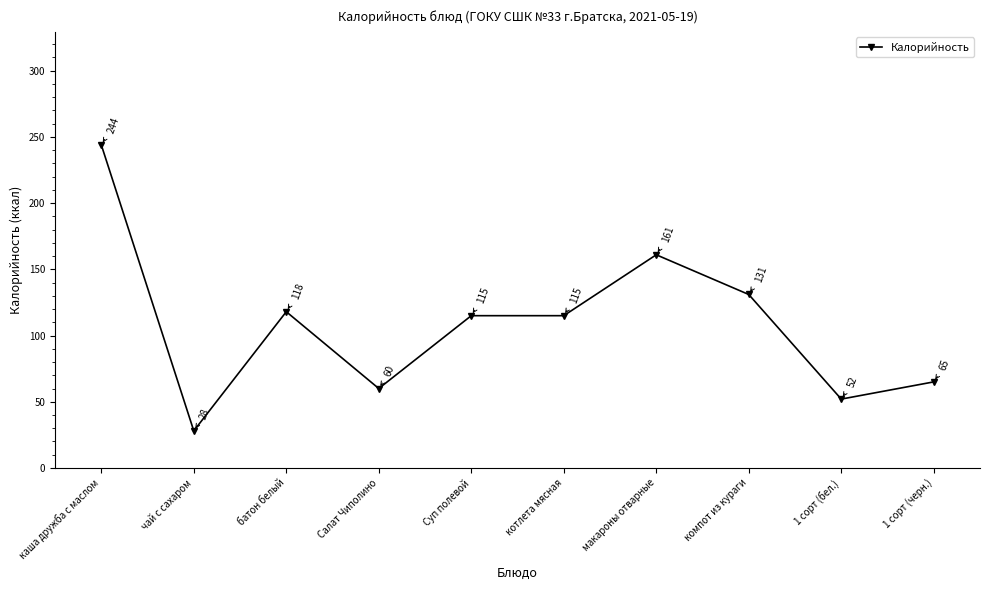

At which category does the chart reach its peak across all series?

каша дружба c маслом